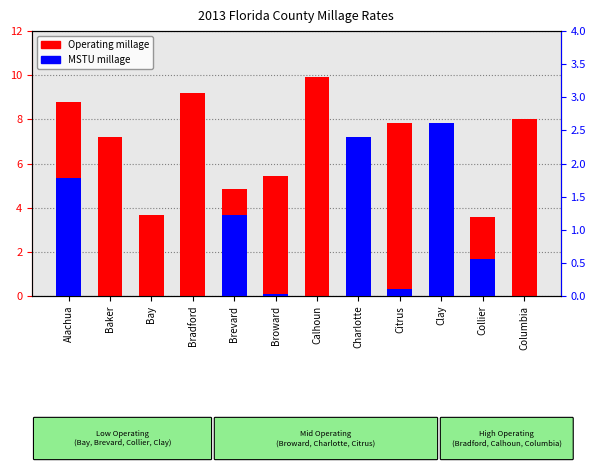

At Collier, list the series in order from smallest to largest.

MSTU millage, Operating millage